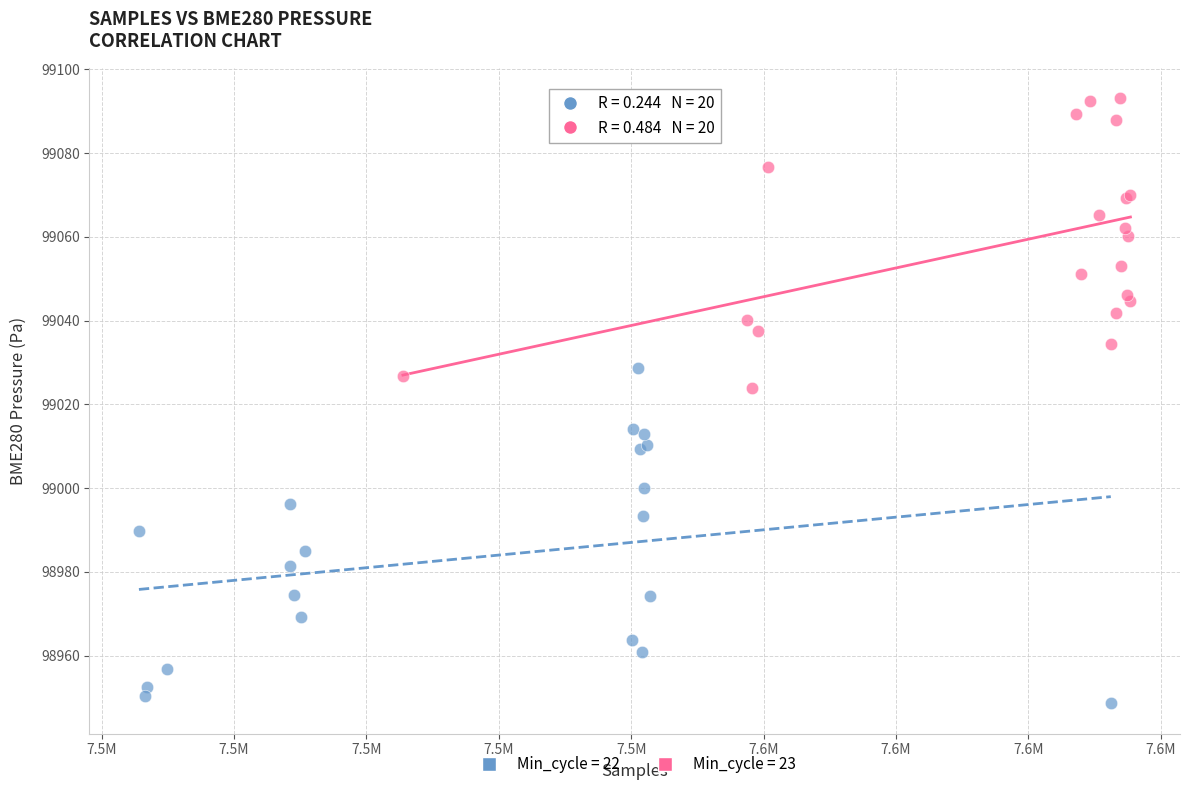

Which series has the widest spread of Y values?

Min_cycle = 22